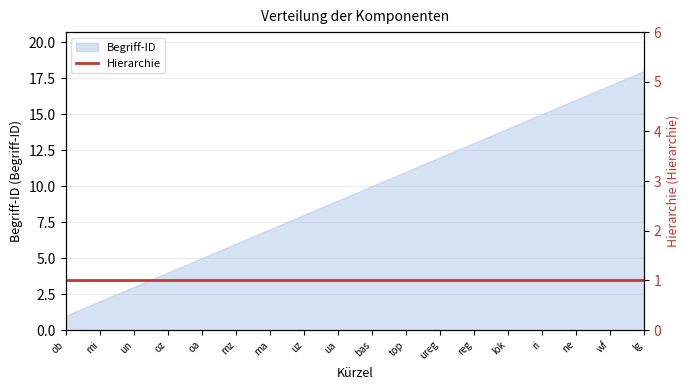

Does the chart have visible grid lines?

Yes